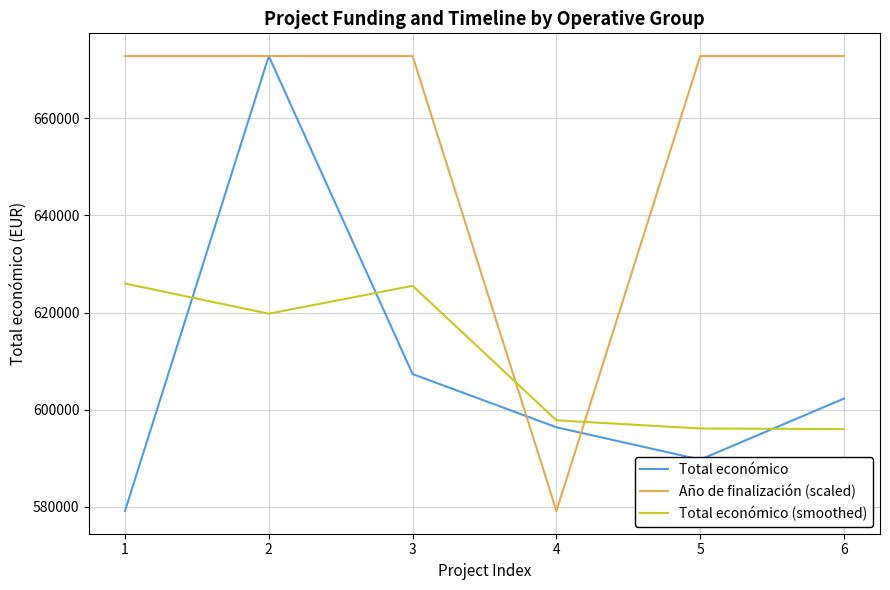

What is the total value across all series at 4?

1773355.0